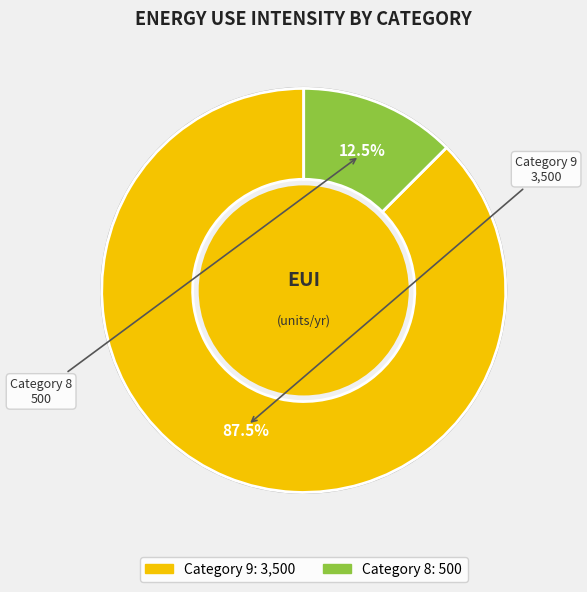

Does any single category account for the majority?

Yes